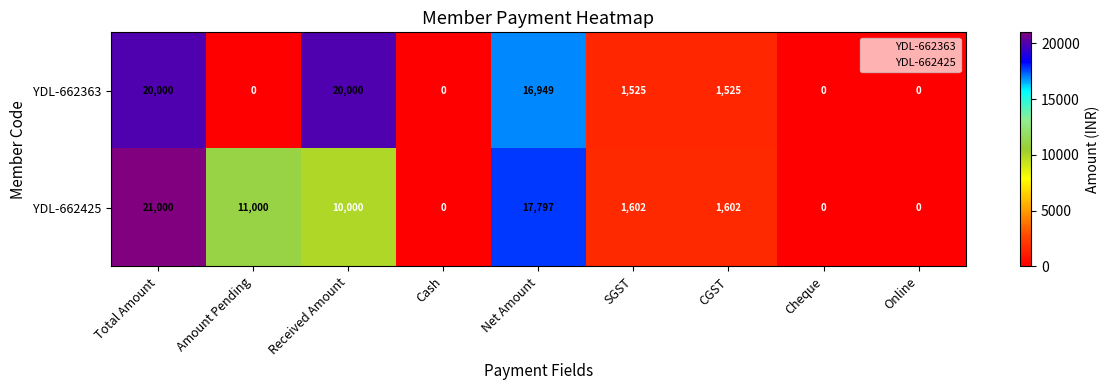

Reading right to left, list all the values displayed in this chart.

YDL-662363: 0	0	1525	1525	16949	0	20000	0	20000
YDL-662425: 0	0	1602	1602	17797	0	10000	11000	21000